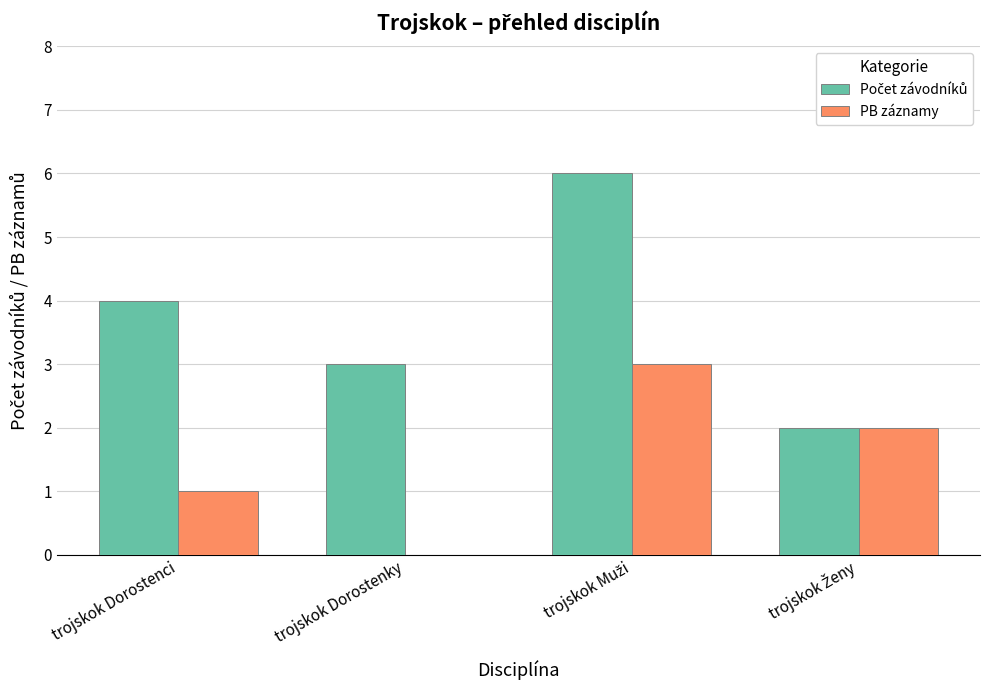

What is the maximum value shown in the chart?

6